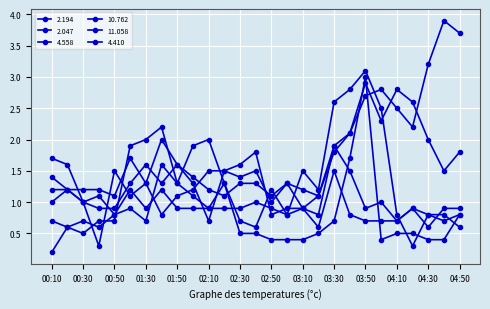

Which series ends up on top after the final intersection of 10.762 and 11.058?

10.762